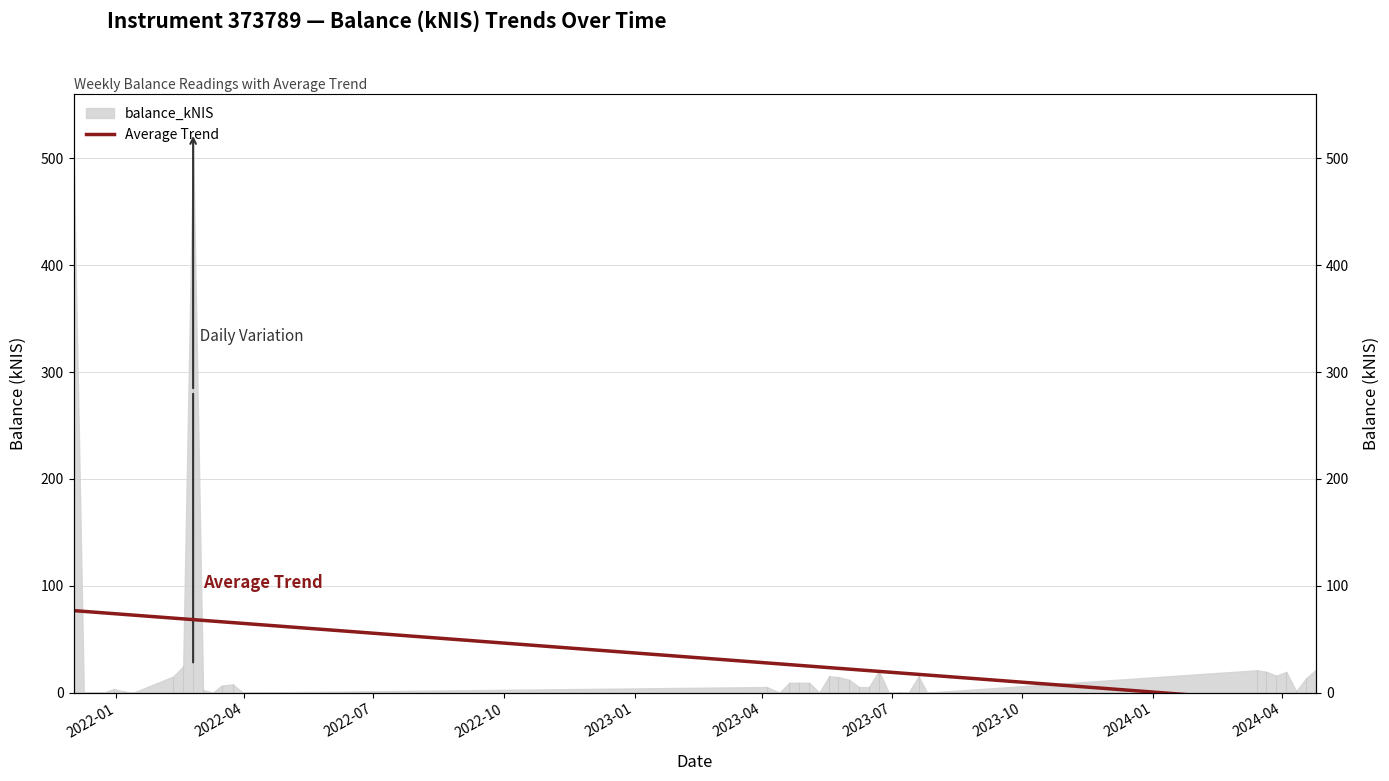

What is the average value?

34.1